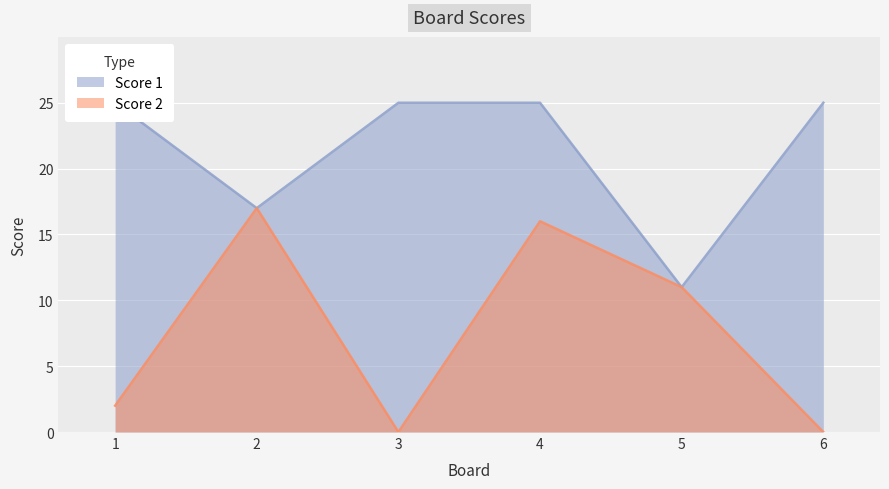

Read the Score 2 value at 2, to the nearest 5.

15